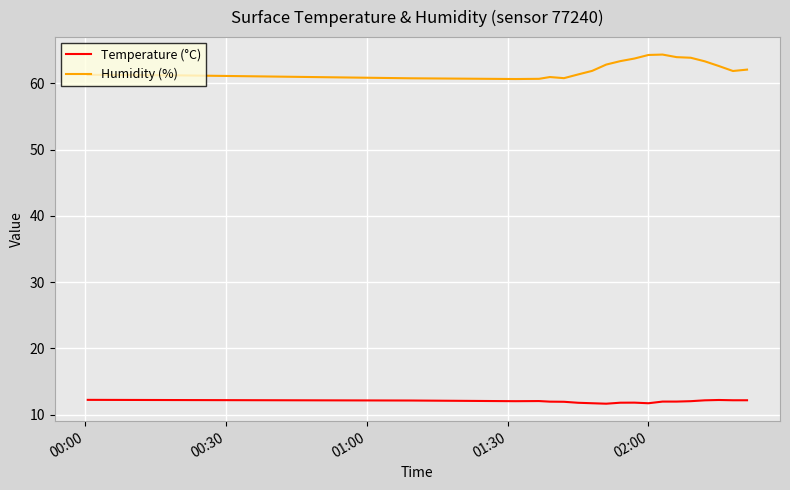

True or false: Temperature (°C) has more than 0 interior local peaks.

True